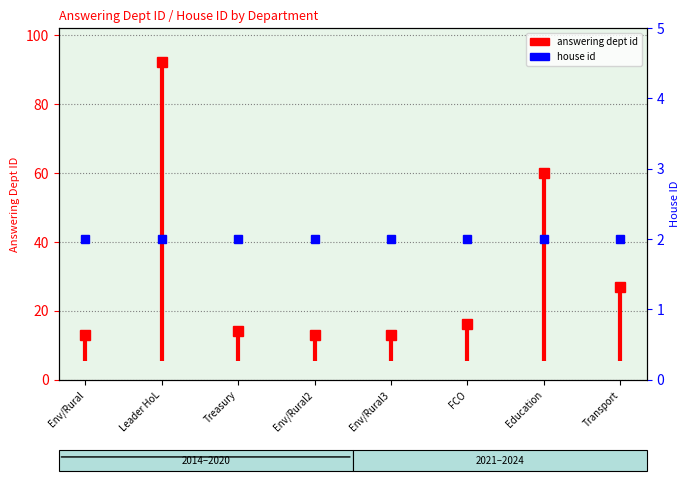

How many lines are shown in the chart?

1